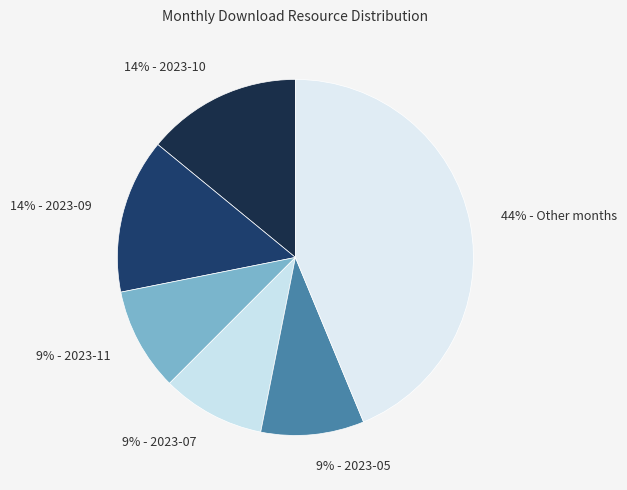

Count the number of slices in the pie.

6